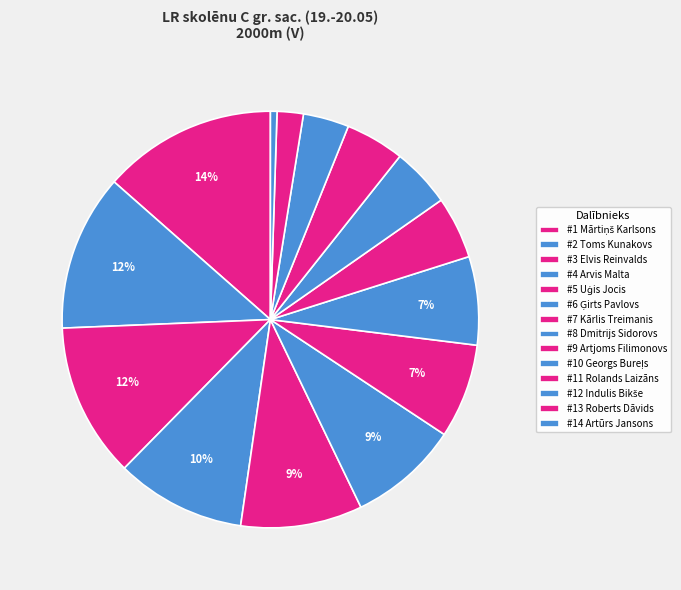

How many segments does this pie chart have?

14